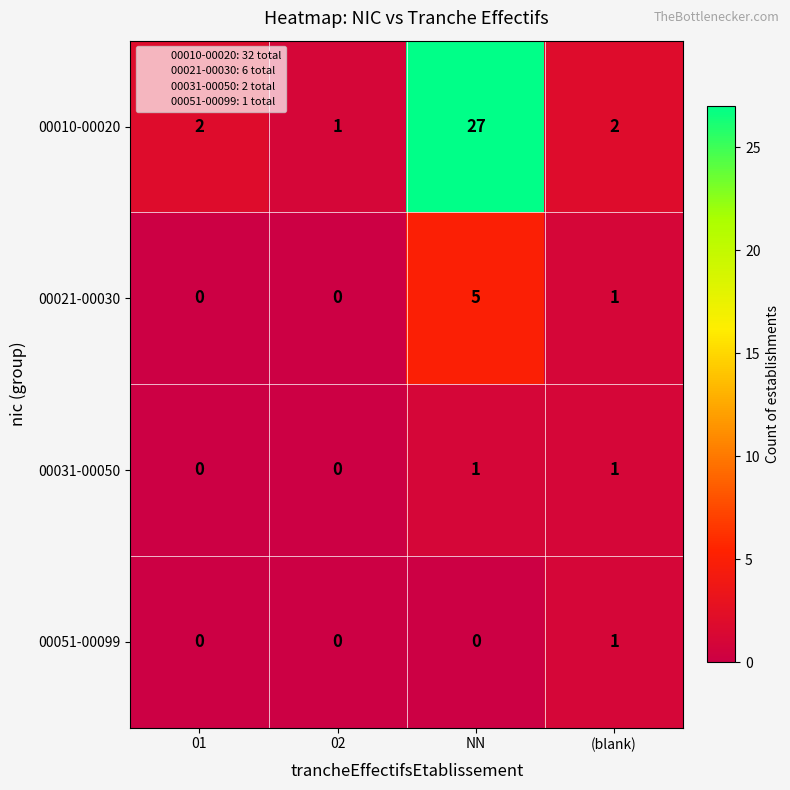

Count the number of categories in the chart.

4